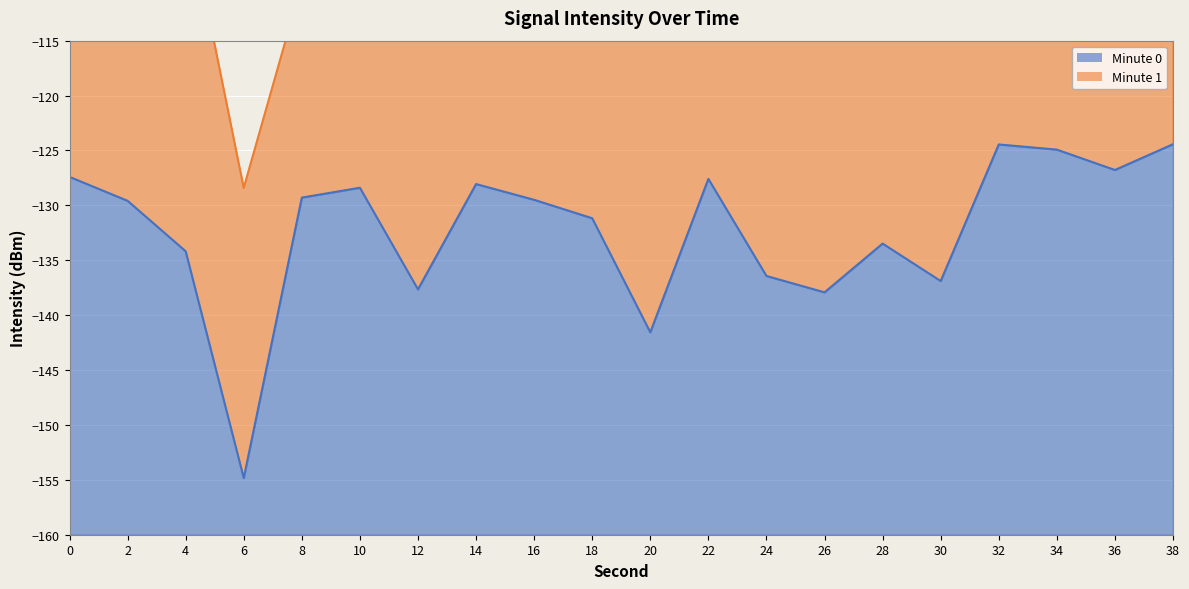

True or false: there are more than 1 points higher than both neighbors.

True